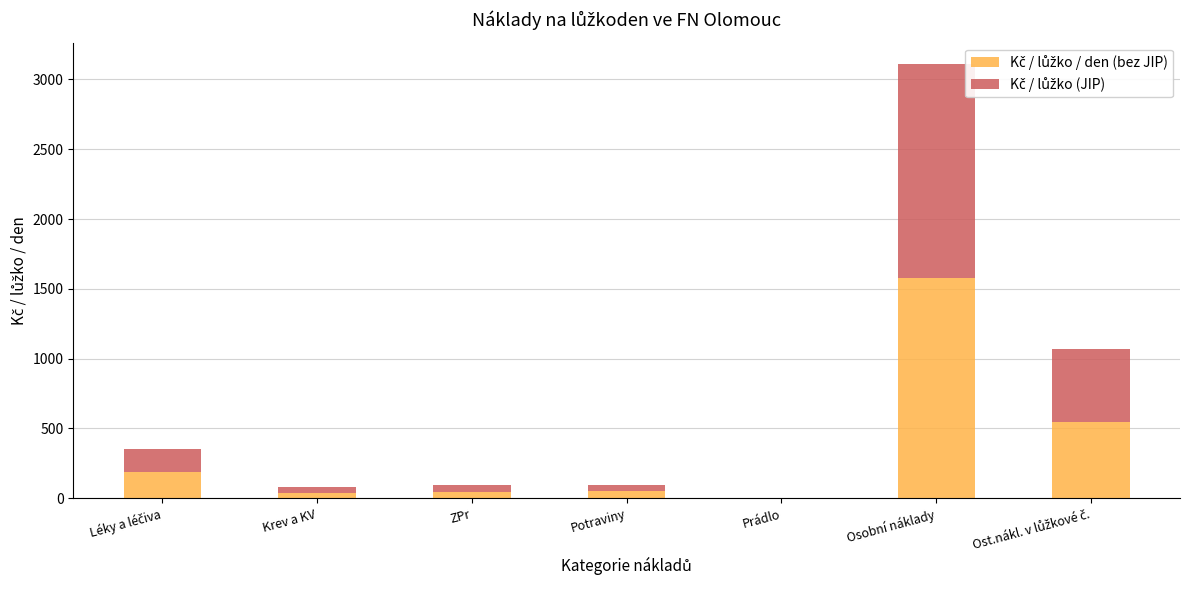

Are the bars grouped side by side (vs. stacked)?

No